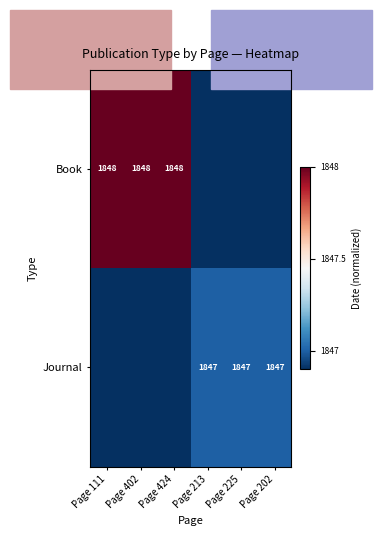

At which category is the sum across all series the highest?

Page 111